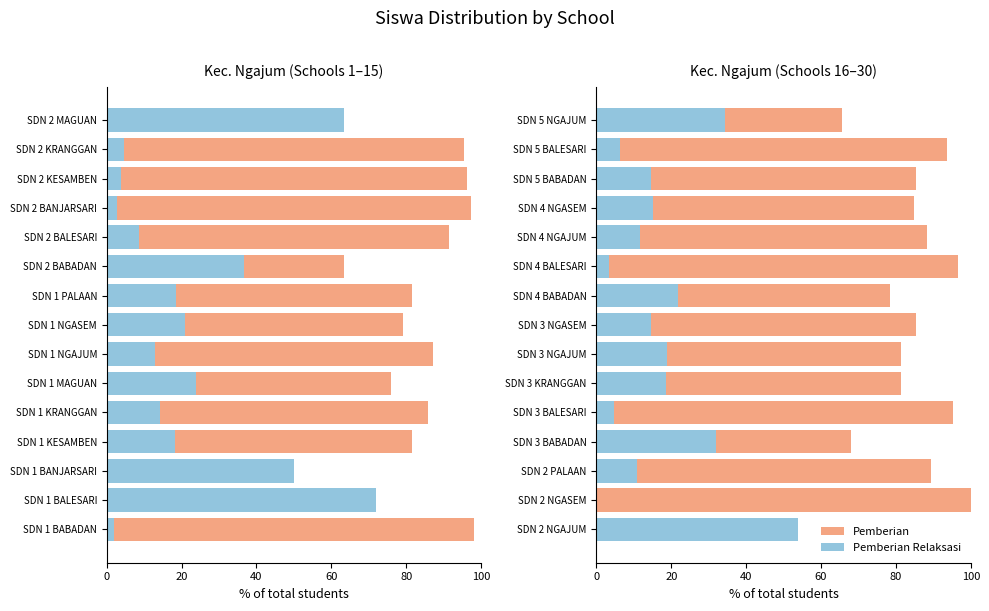

Does the chart contain stacked bars?

No